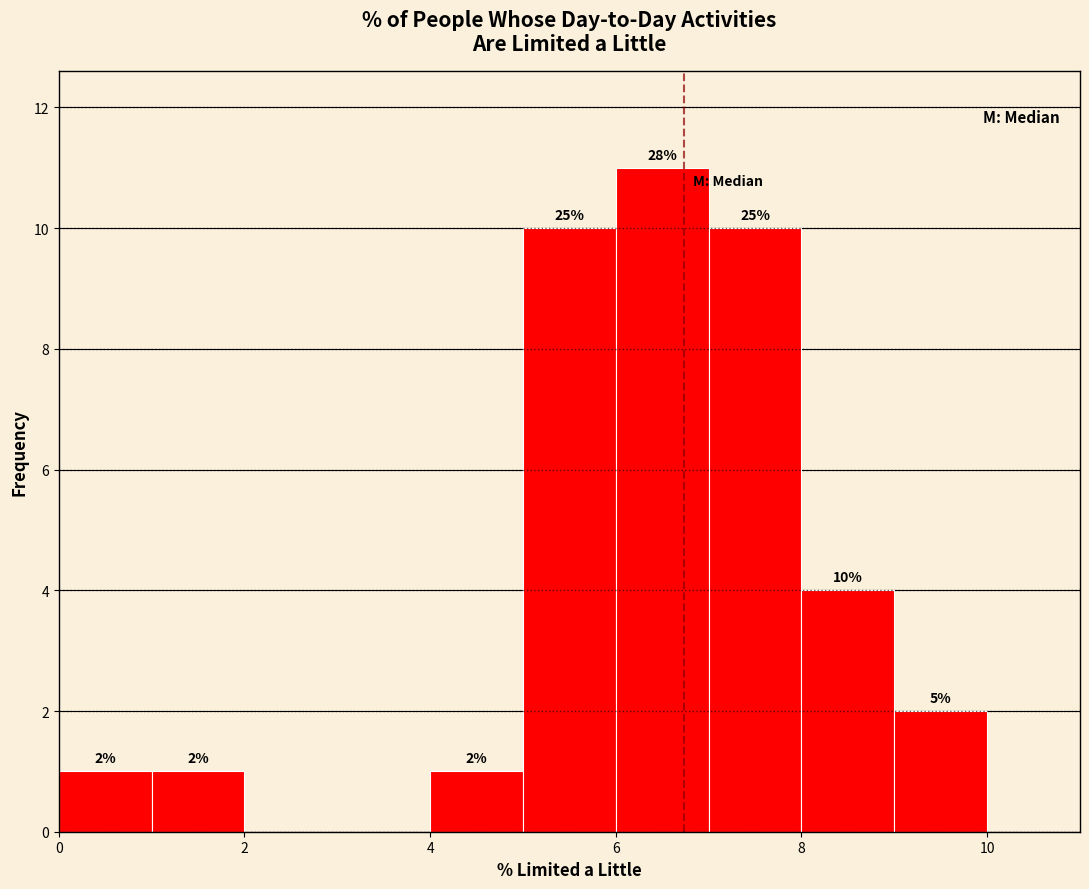

Over which range of the x-axis is the bar tallest?

6 to 7